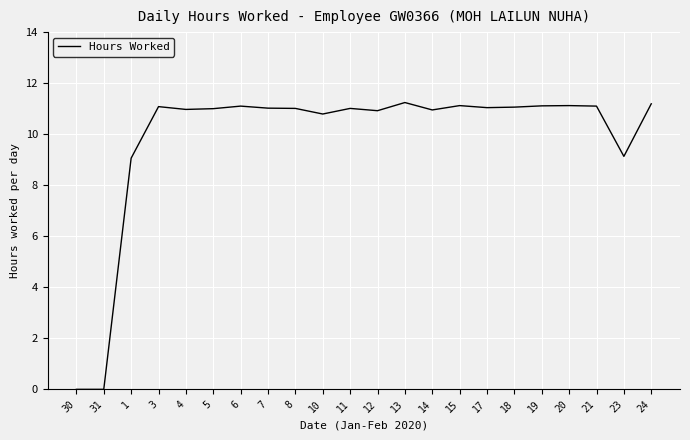

Is it true that the value at 1 is 9.1?

True